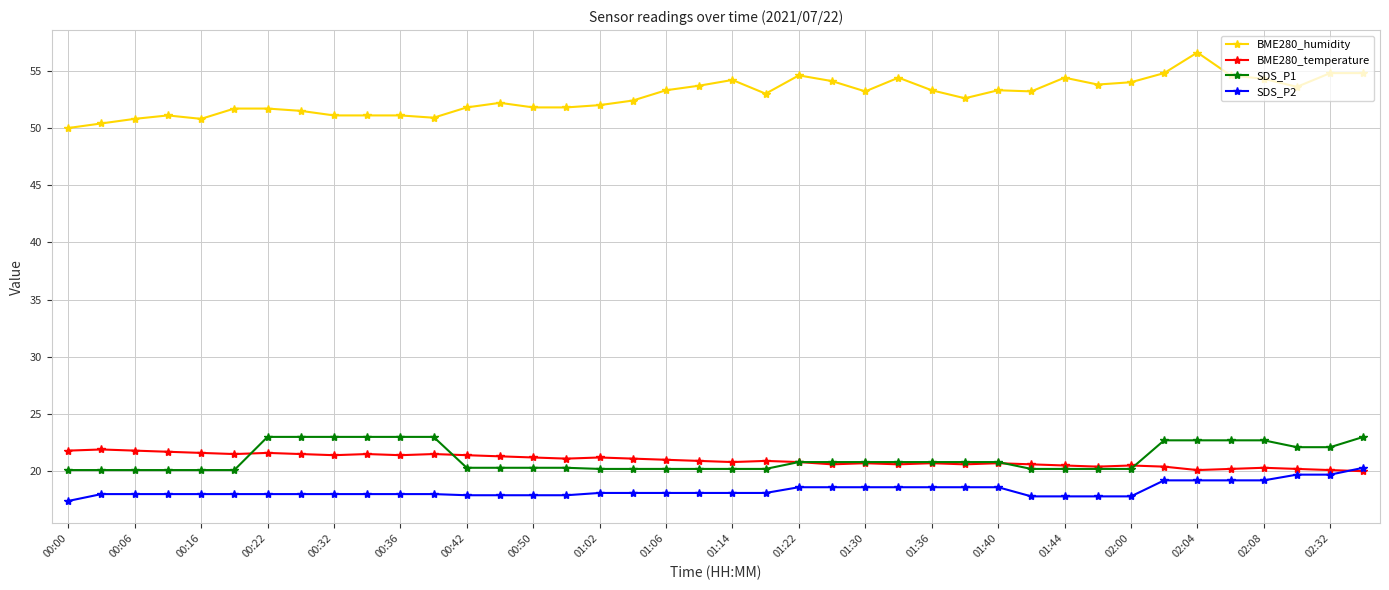

Which series has the widest spread of values?

BME280_humidity